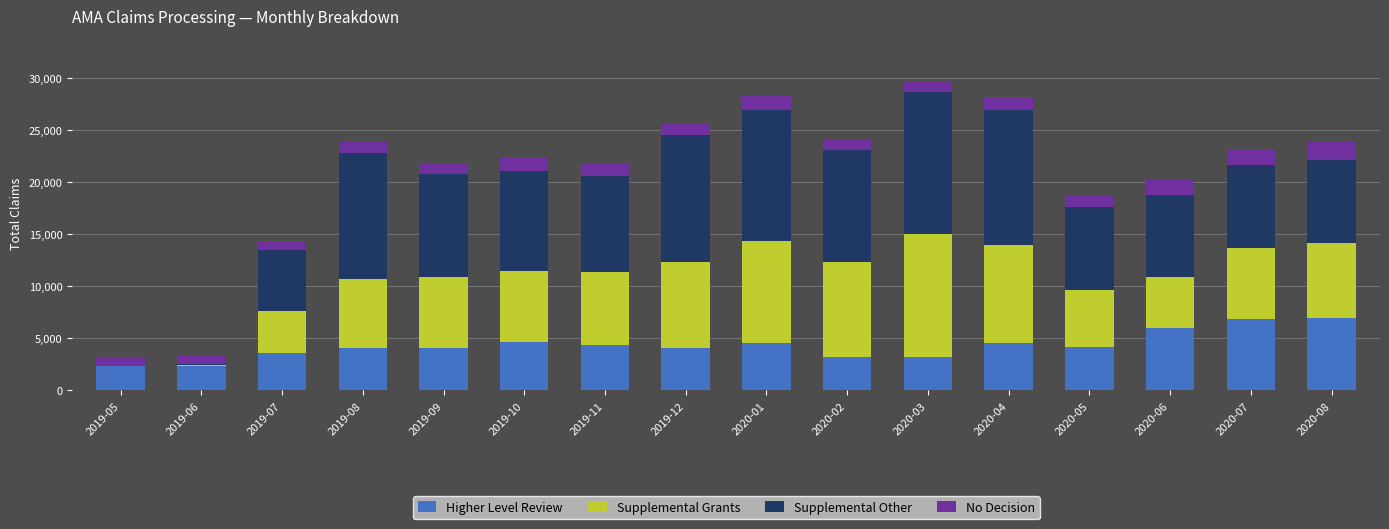

What is the highest value of the Higher Level Review series?

6958